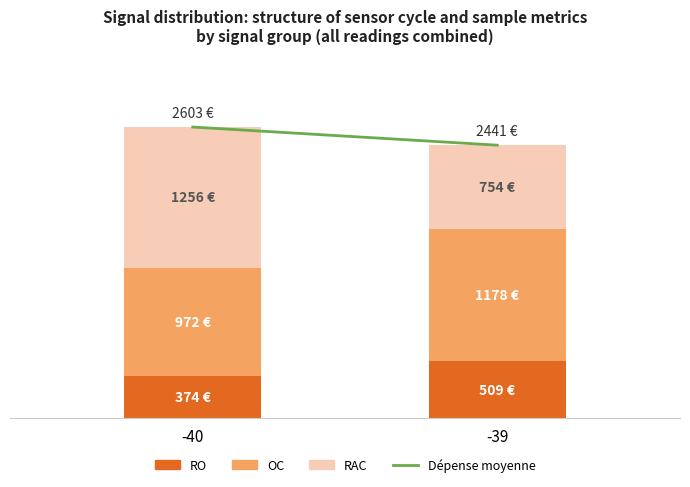

Are the bars horizontal?

No